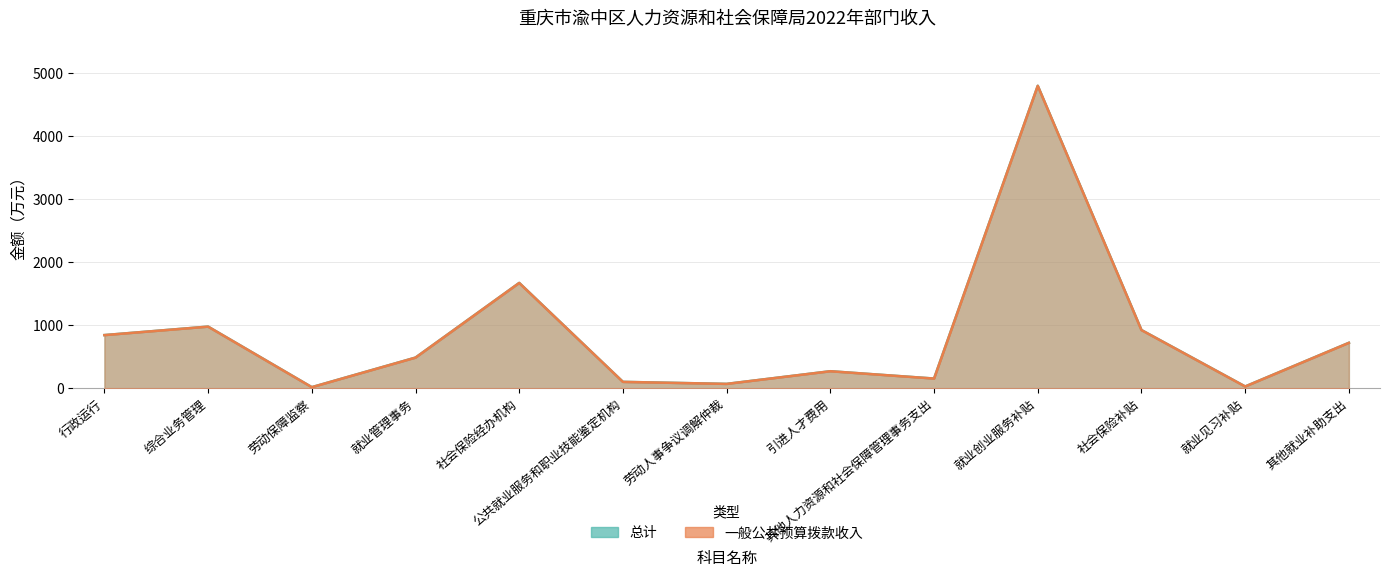

What are all the series names shown in the legend?

总计, 一般公共预算拨款收入